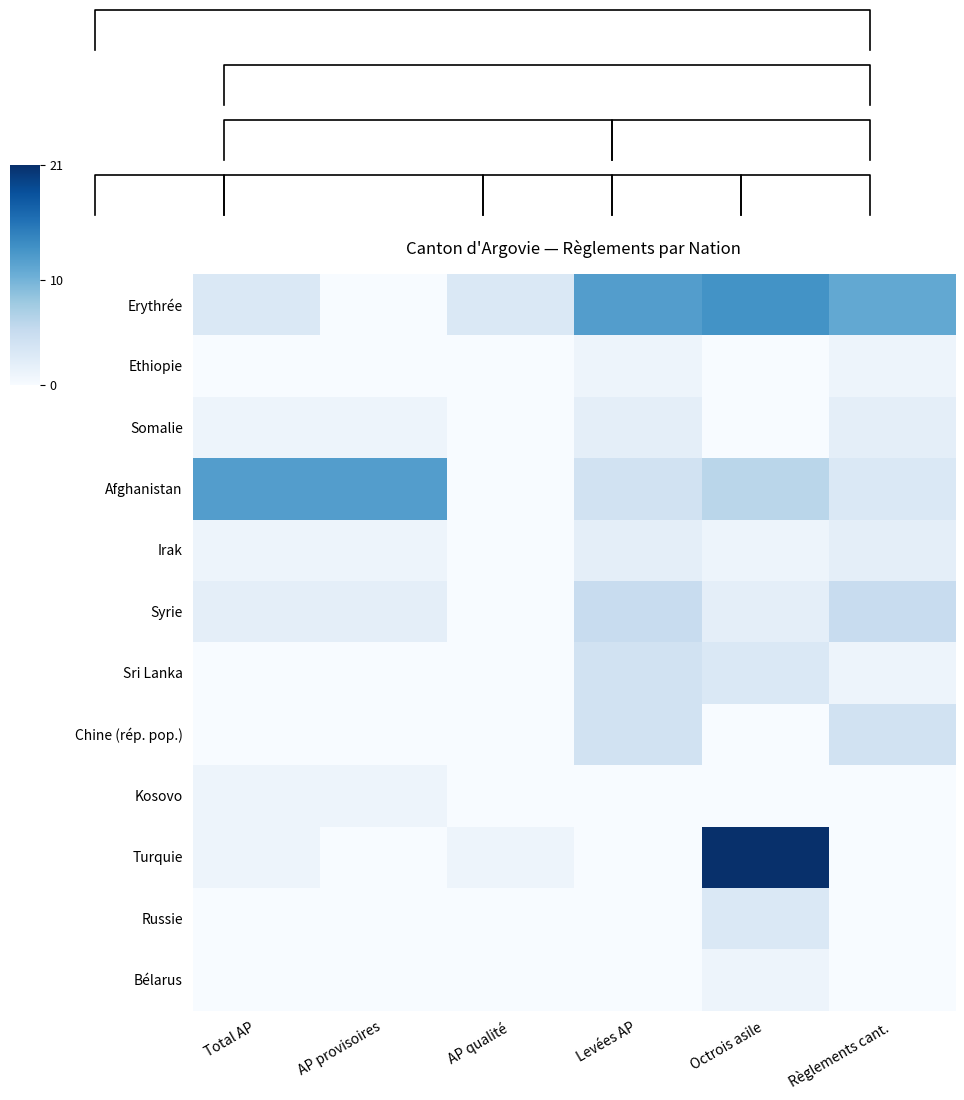

At Total AP, list the series in order from largest to smallest.

Afghanistan, Erythrée, Syrie, Somalie, Irak, Kosovo, Turquie, Ethiopie, Sri Lanka, Chine (rép. pop.), Russie, Bélarus